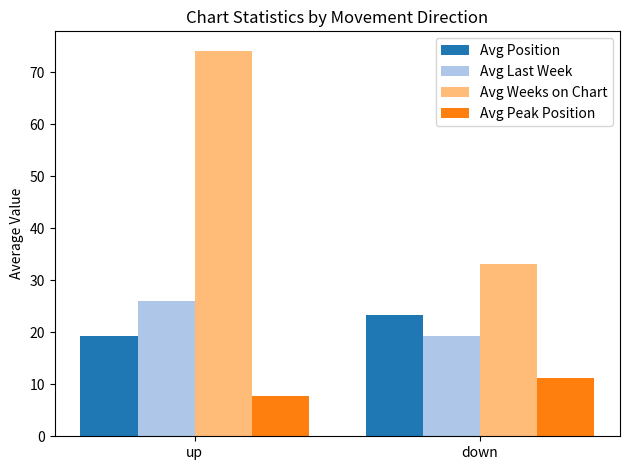

At how many categories does at least one series exceed 46?

1